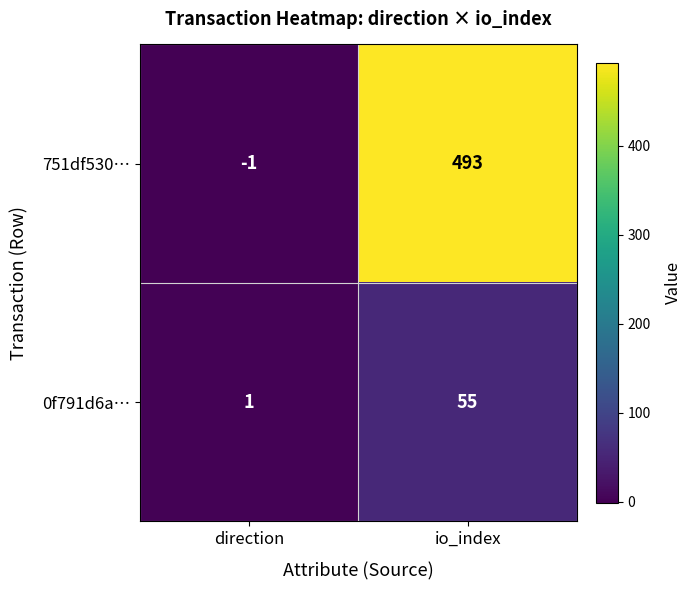

What is the highest value of the 751df530… series?

493